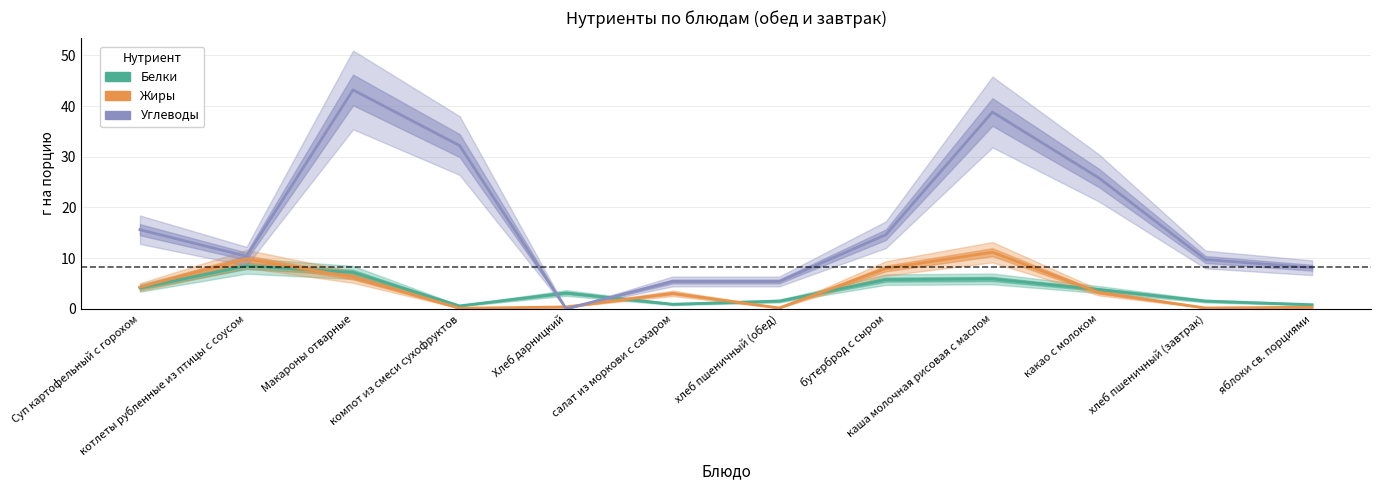

What is the label of the 7th point from the left?

хлеб пшеничный (обед)